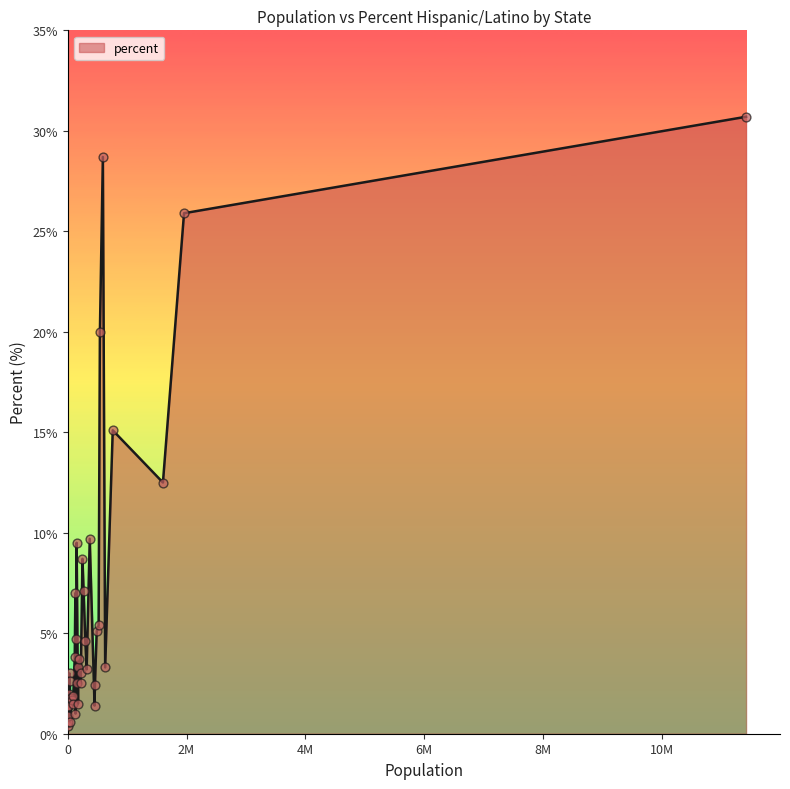

What is the difference between the maximum and minimum values?

30.3